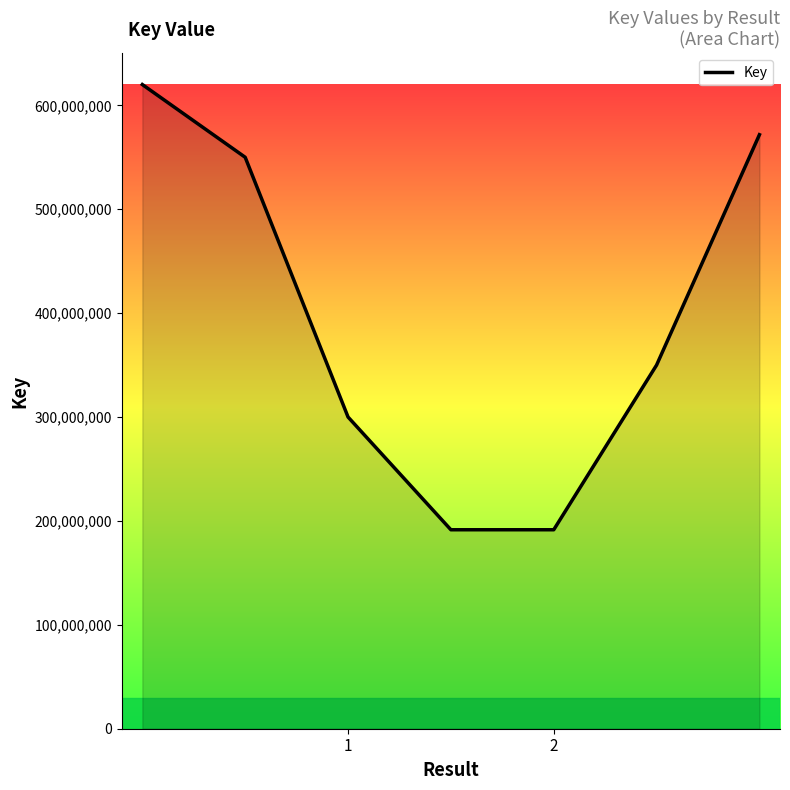

What is the average value?

396390308